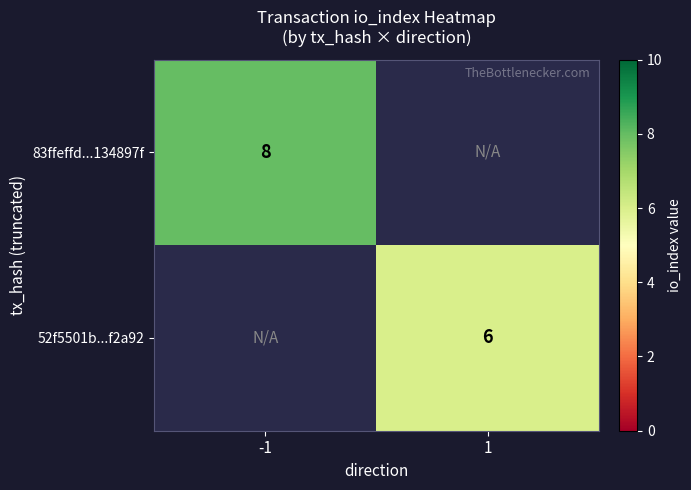

Which category has the lowest value across all series?

1